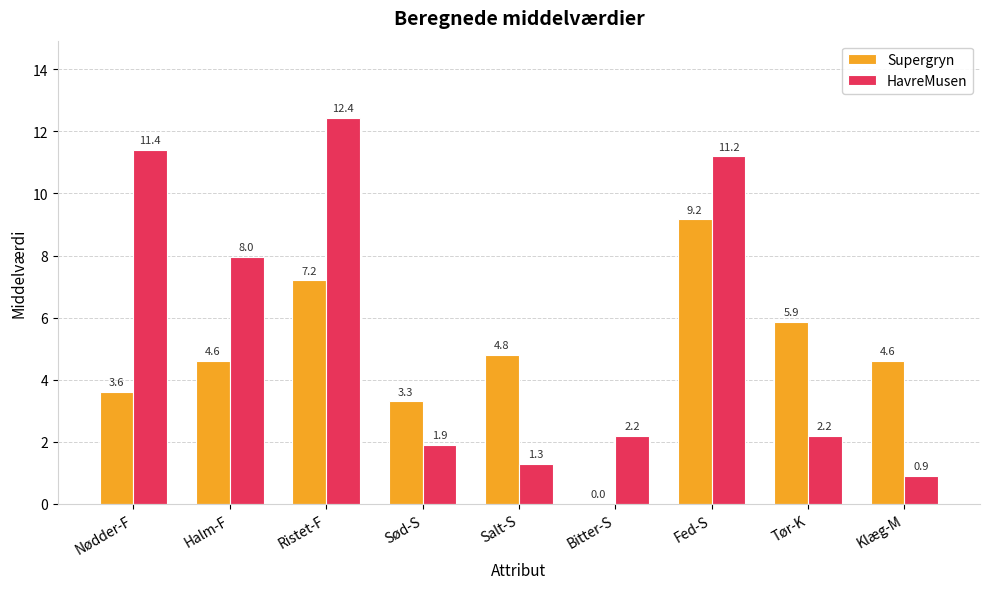

What is the spread (max minus min) of values at Nødder-F?

7.8